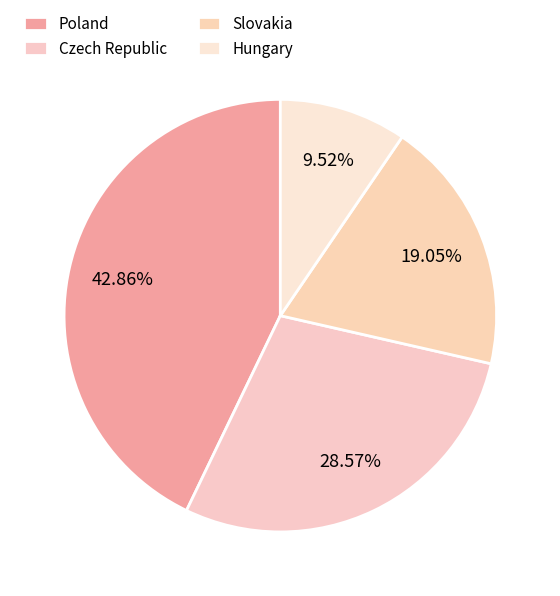

To the nearest percent, what is the combined percentage of Czech Republic and Slovakia?

48%